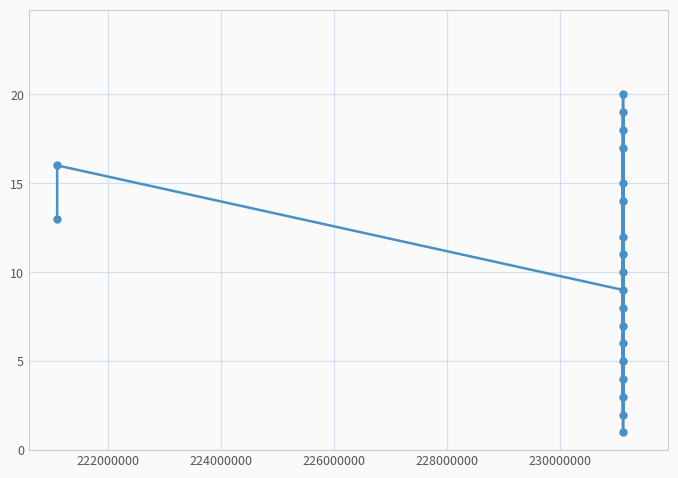

Reading right to left, extract all data points from this chart.

10	19	6	11	12	1	20	18	5	2	17	8	3	4	15	14	7	9	16	13